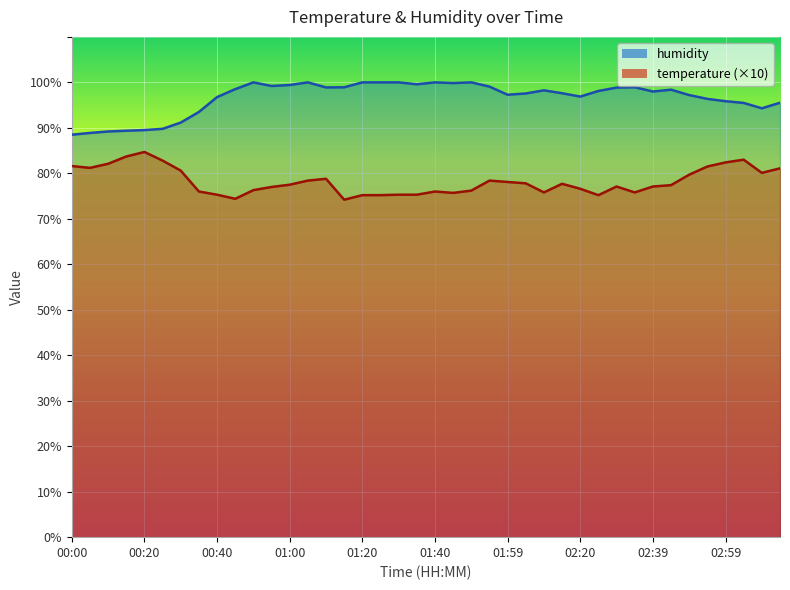

The humidity series shows 40.6 at 03:04. True or false?

False